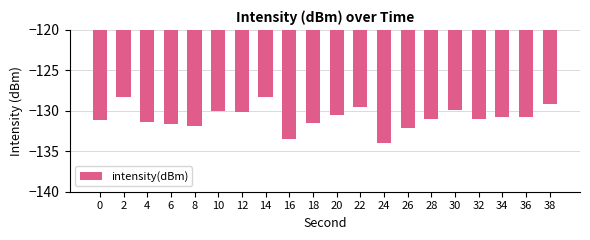

What is the change in value from 30 to 32?

-1.1